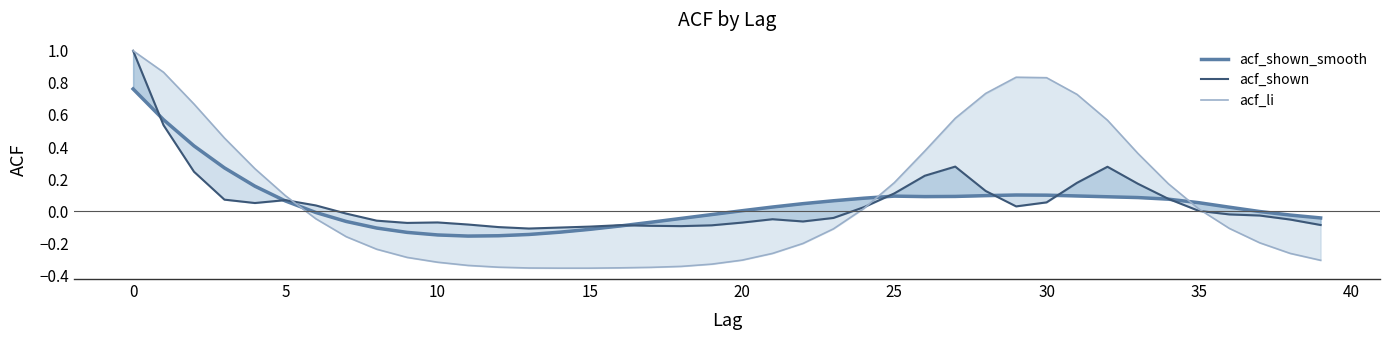

In acf_shown_smooth, how many points are lower than both neighbors (excluding endpoints)?

2